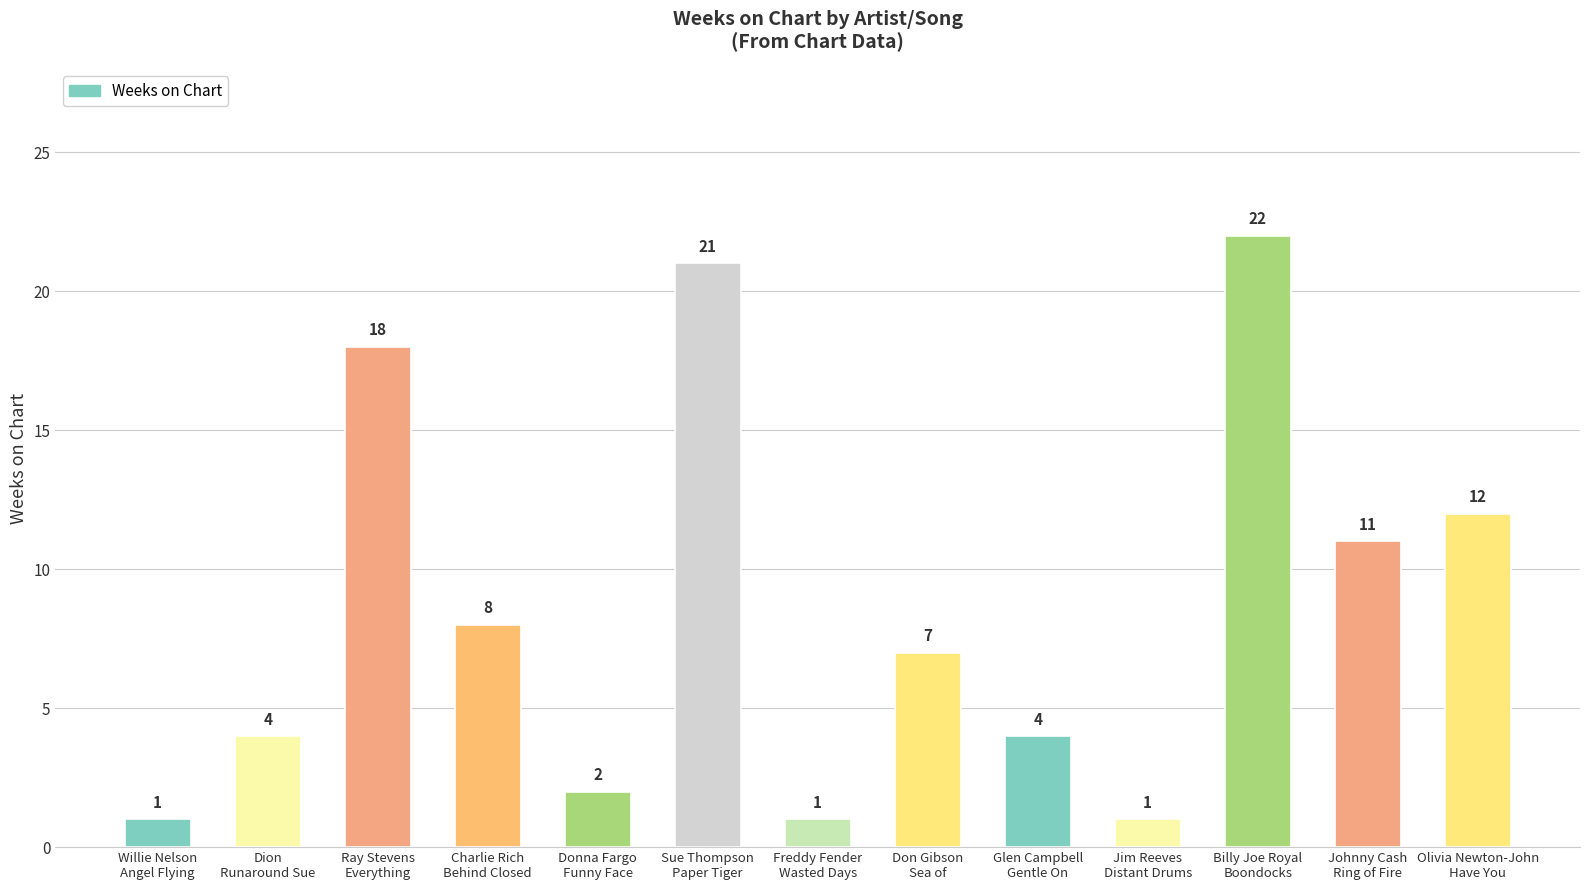

What is the value of the 11th bar from the left?

22